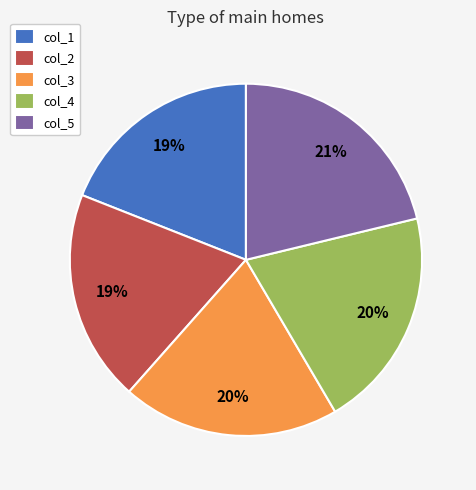

The col_2 slice represents 32% of the pie. True or false?

False